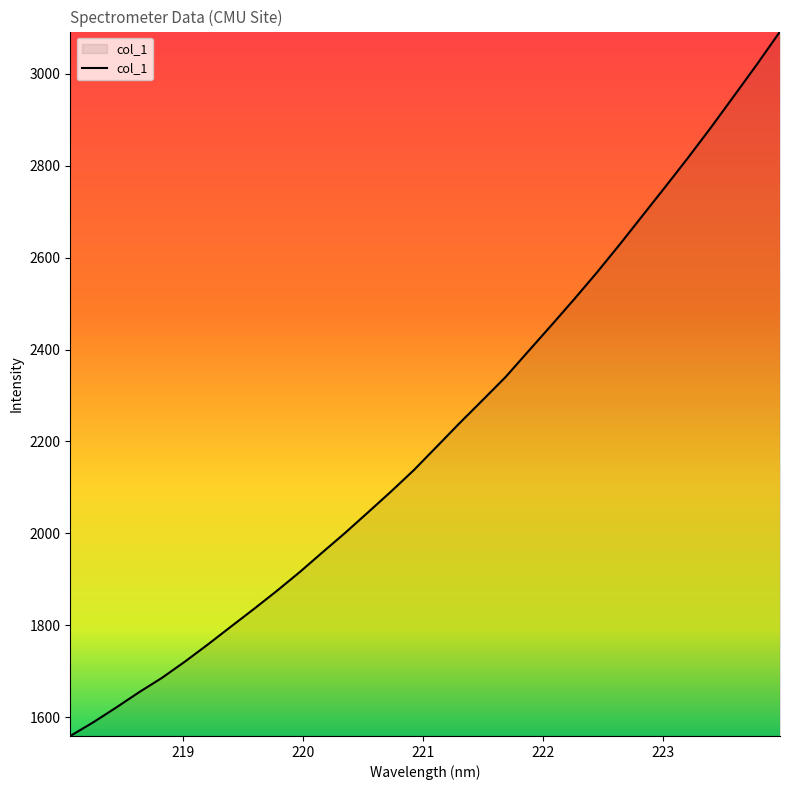

What is the difference between the maximum and minimum values?

1532.4